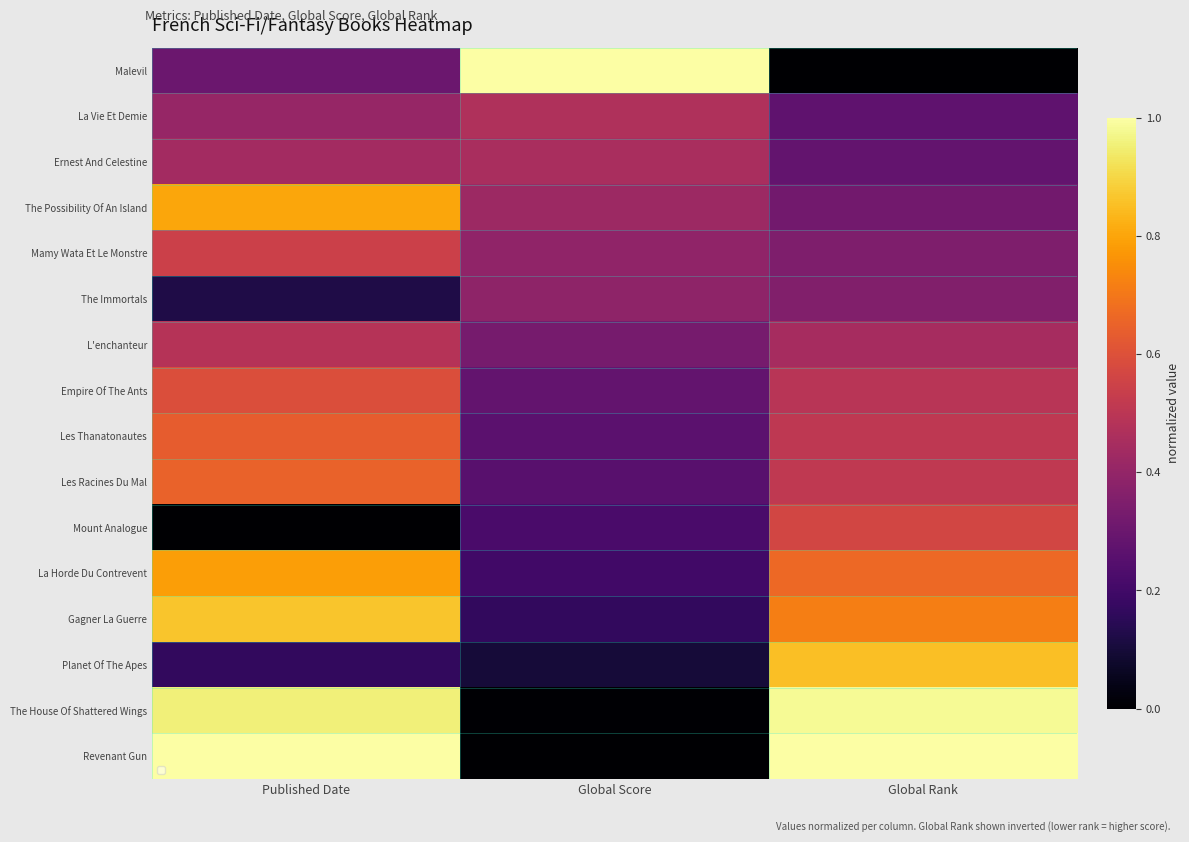

Is it true that Les Racines Du Mal equals 0.5 at Global Rank?

True